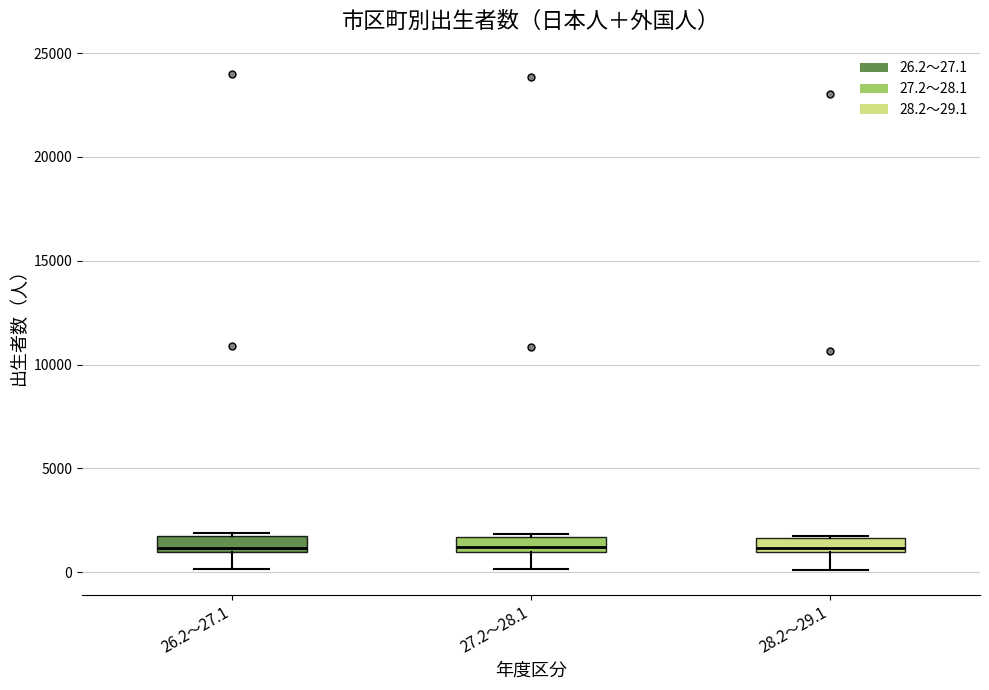

Where does the lower whisker of the box for 26.2～27.1 end on the y-axis? The values are not printed on the chart, so give them approximately, as read against the axis.

0